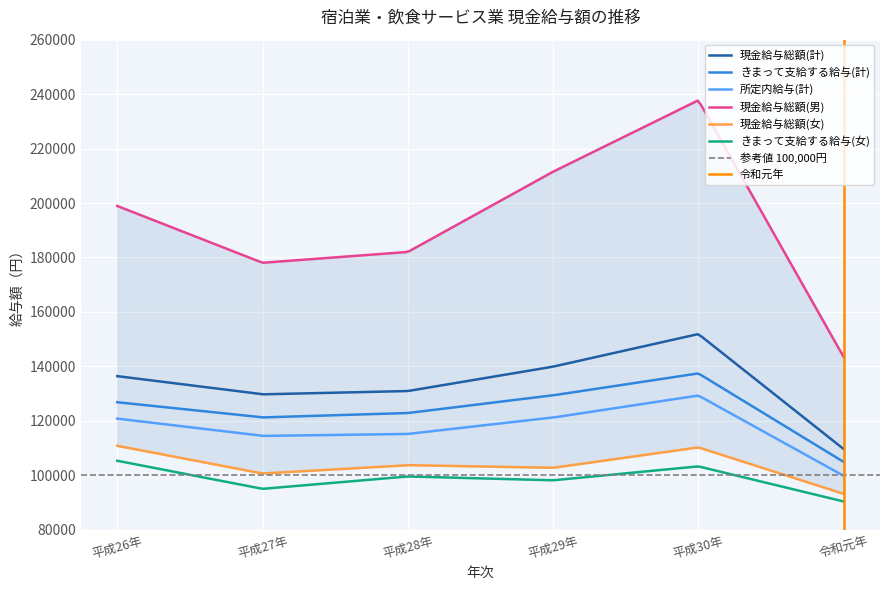

Reading right to left, extract all data points from this chart.

現金給与総額(計): 令和元年=109617	平成30年=151866	平成29年=139894	平成28年=130930	平成27年=129722	平成26年=136405
きまって支給する給与(計): 令和元年=104887	平成30年=137410	平成29年=129359	平成28年=122853	平成27年=121242	平成26年=126820
所定内給与(計): 令和元年=99795	平成30年=129288	平成29年=121196	平成28年=115166	平成27年=114454	平成26年=120803
現金給与総額(男): 令和元年=143408	平成30年=237740	平成29年=211497	平成28年=182020	平成27年=178050	平成26年=198917
現金給与総額(女): 令和元年=93167	平成30年=110235	平成29年=102736	平成28年=103709	平成27年=100650	平成26年=110822
きまって支給する給与(女): 令和元年=90366	平成30年=103257	平成29年=98150	平成28年=99548	平成27年=95007	平成26年=105322